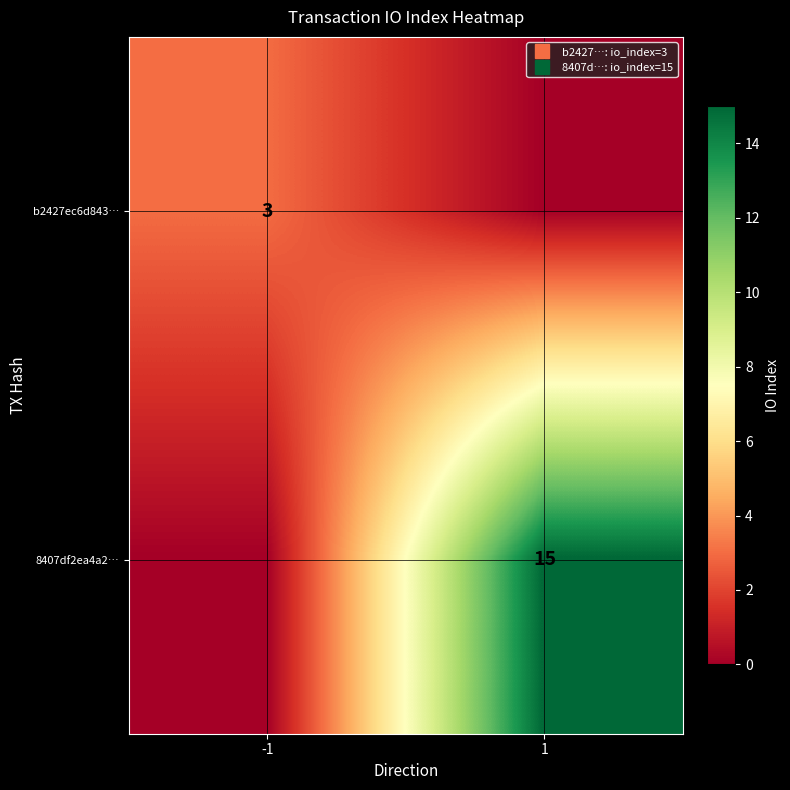

What is the sum of the b2427ec6d843… values at 1 and -1?

3